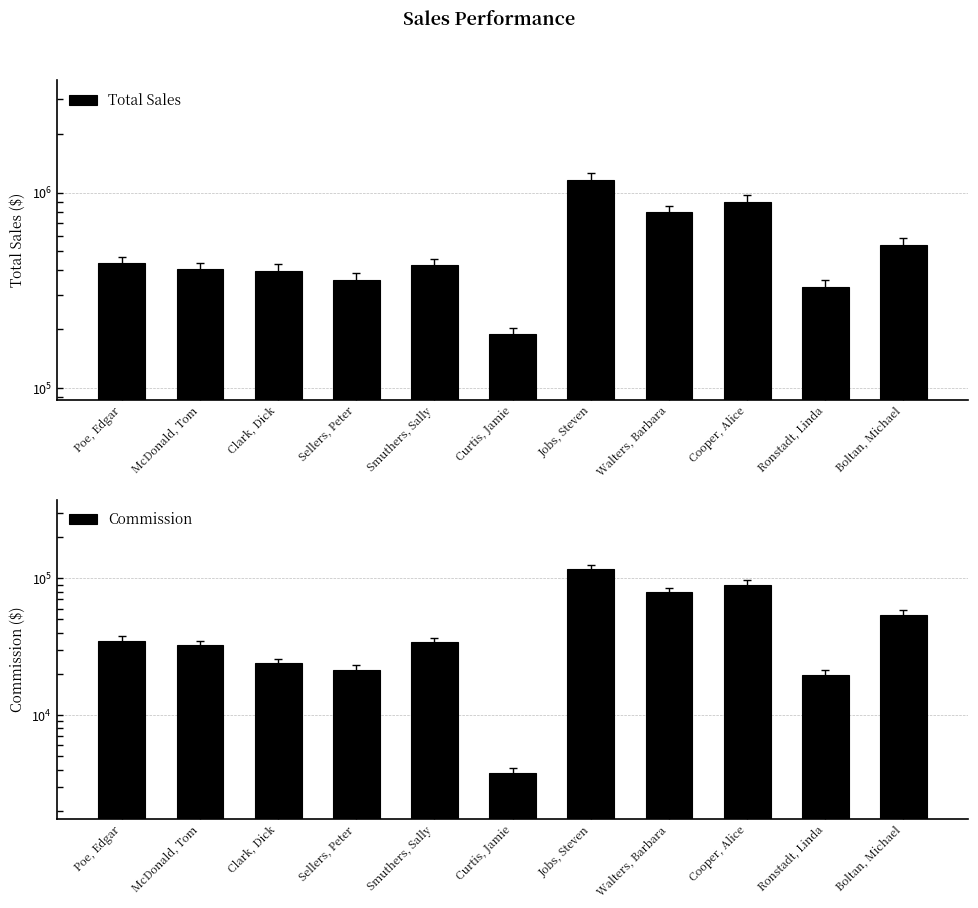

Which category has the highest value in the Total Sales series?

Jobs, Steven